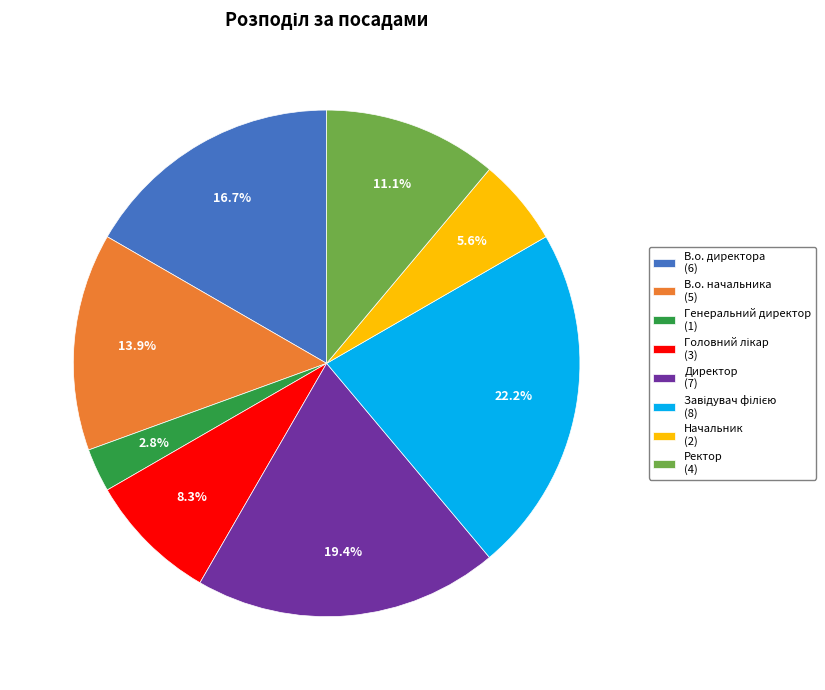

How many slices are in this pie chart?

8